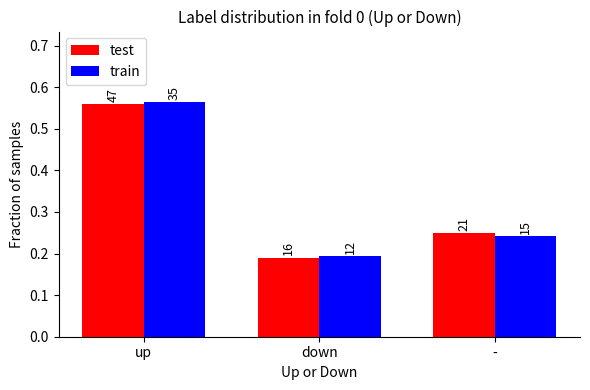

Count the train values in the range 0 to 1.

3